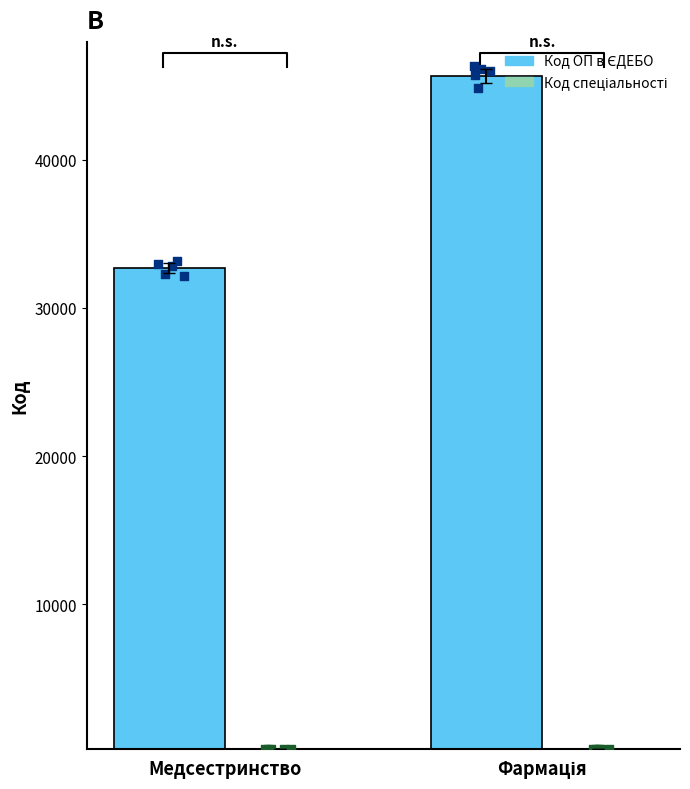

Which series reaches the minimum Y coordinate?

Код спеціальності